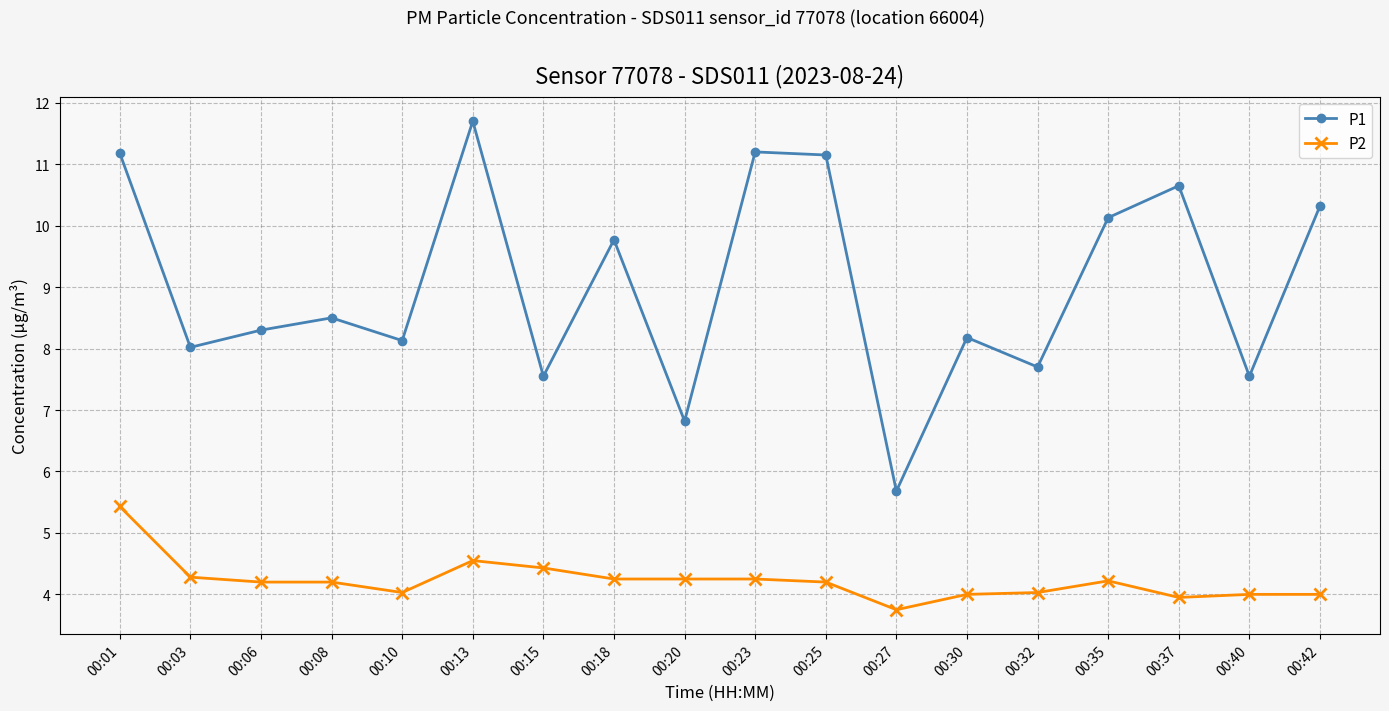

Rank the series at 00:23 from lowest to highest value.

P2, P1